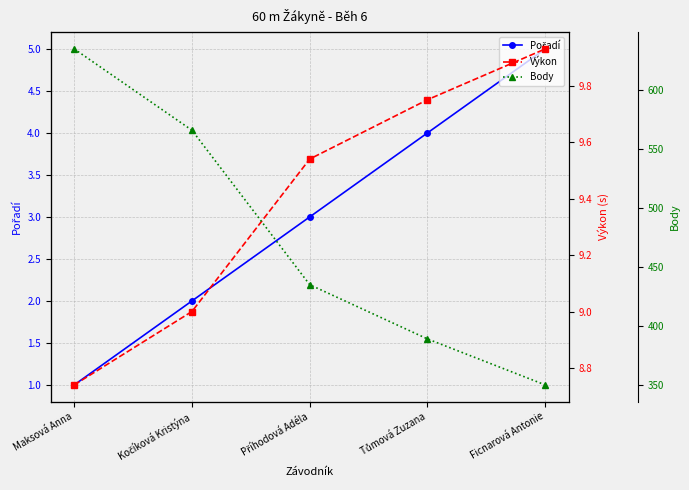

Between Kočíková Kristýna and Ficnarová Antonie, which series saw the biggest shift?

Body